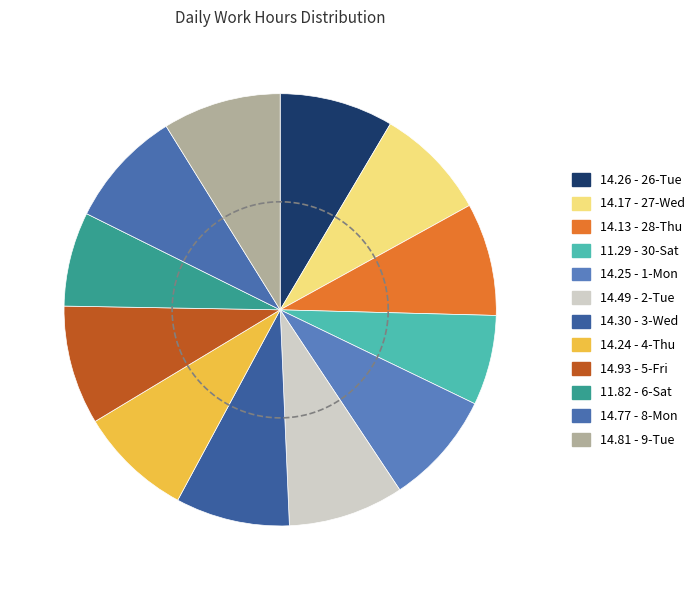

True or false: 4-Thu accounts for 15% of the total.

False